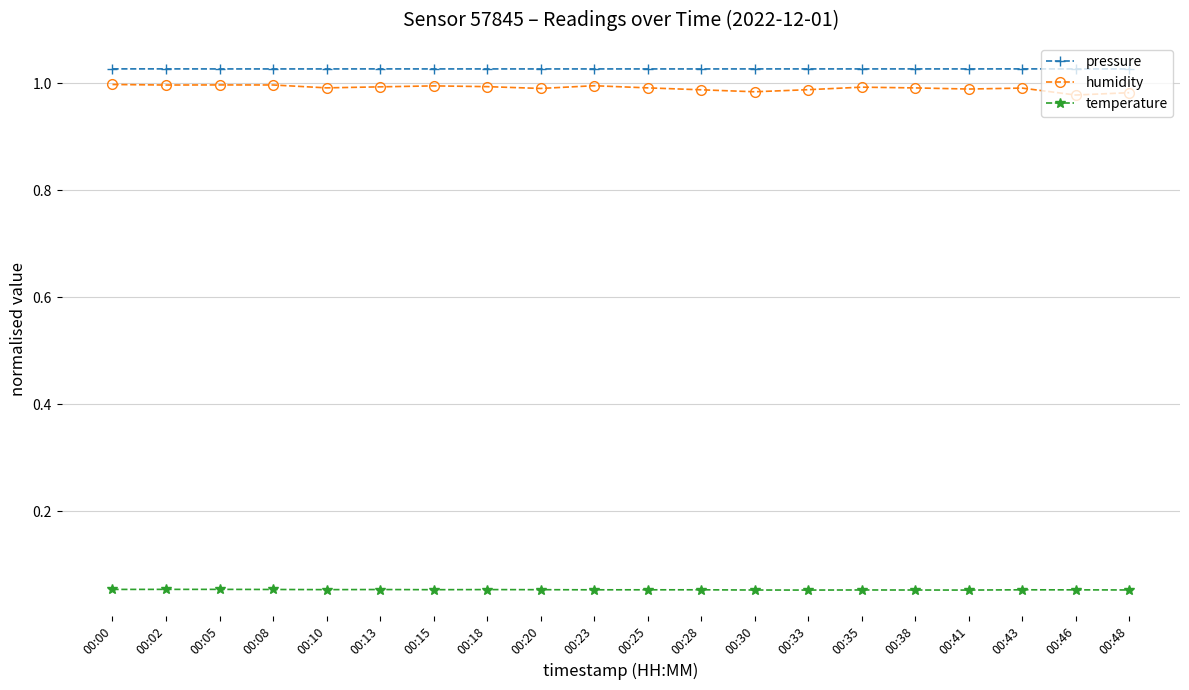

Is the value of humidity at 00:08 greater than the value of pressure at 00:28?

No